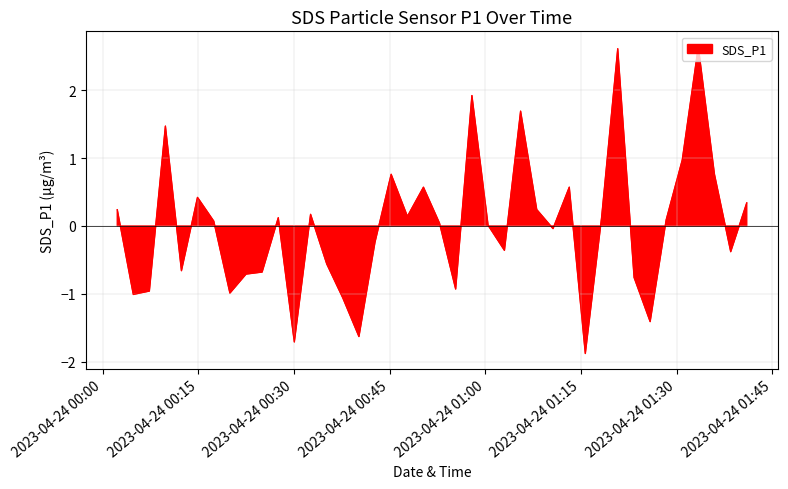

What is the difference between the maximum and minimum values?

4.5